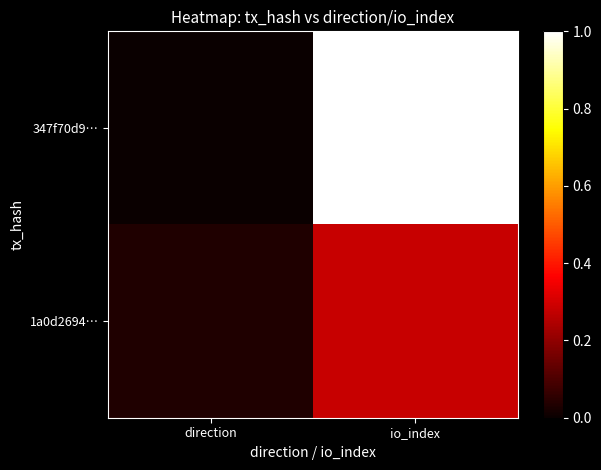

Count the number of data series in this chart.

2